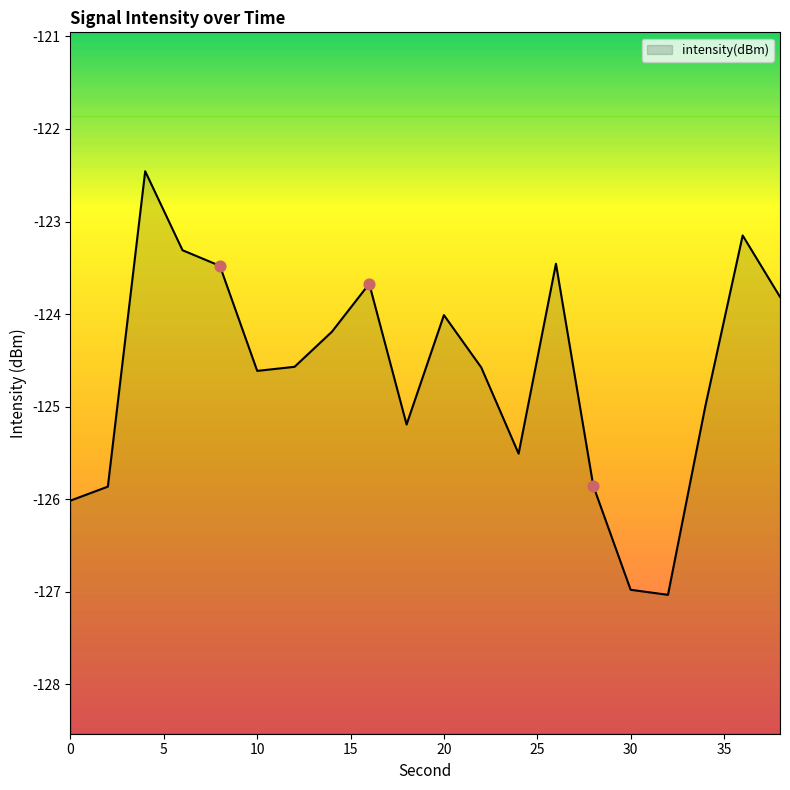

Which has a higher value, 34 or 14?

14